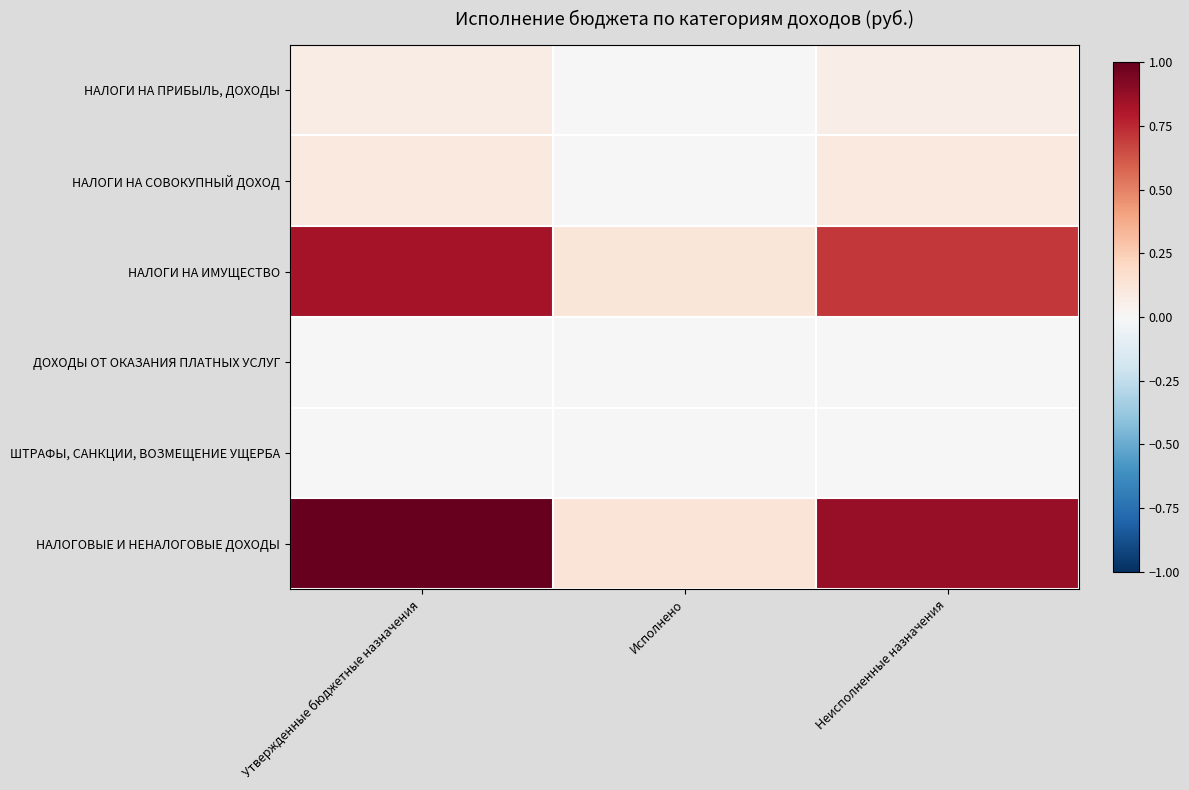

Between Утвержденные бюджетные назначения and Исполнено, which series saw the biggest shift?

НАЛОГОВЫЕ И НЕНАЛОГОВЫЕ ДОХОДЫ